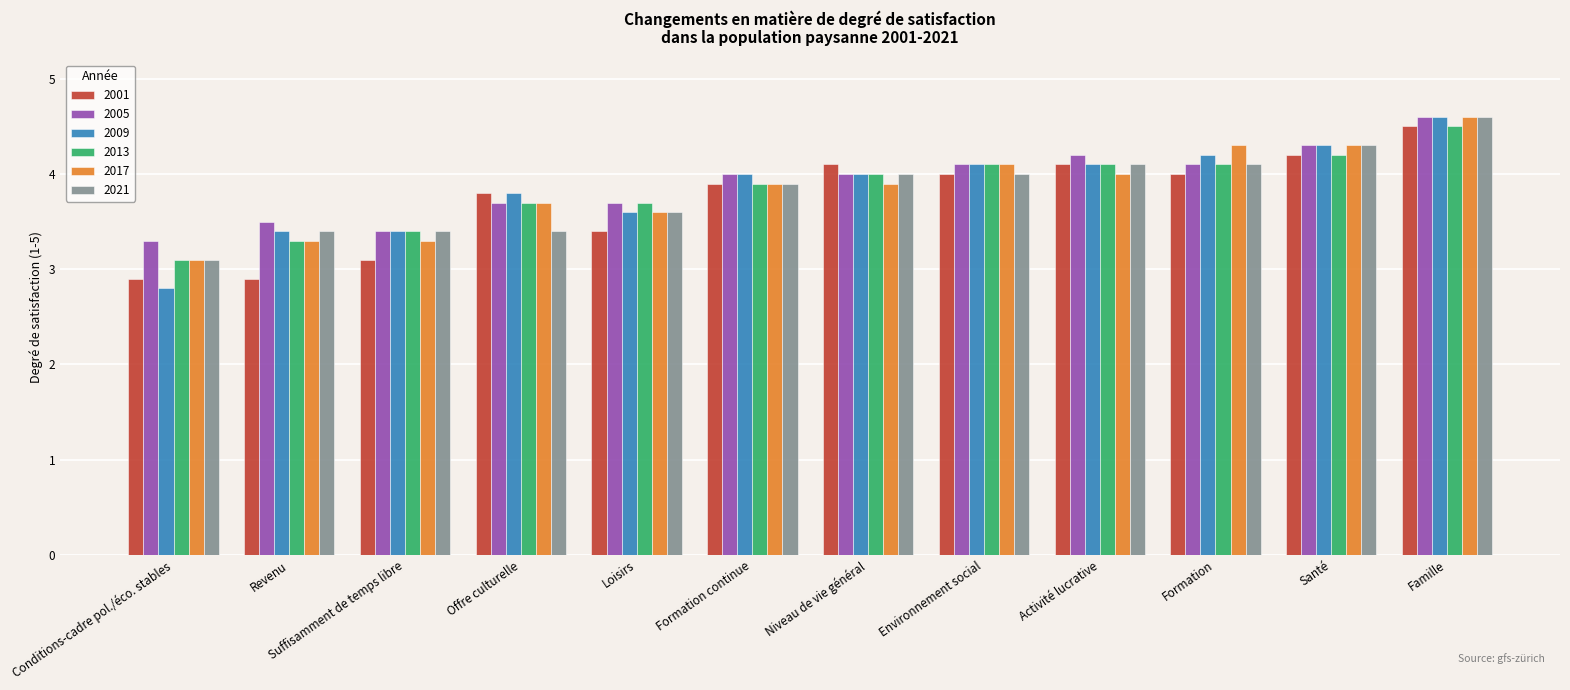

What is the value of the 2001 bar at the 5th from the left?

3.4